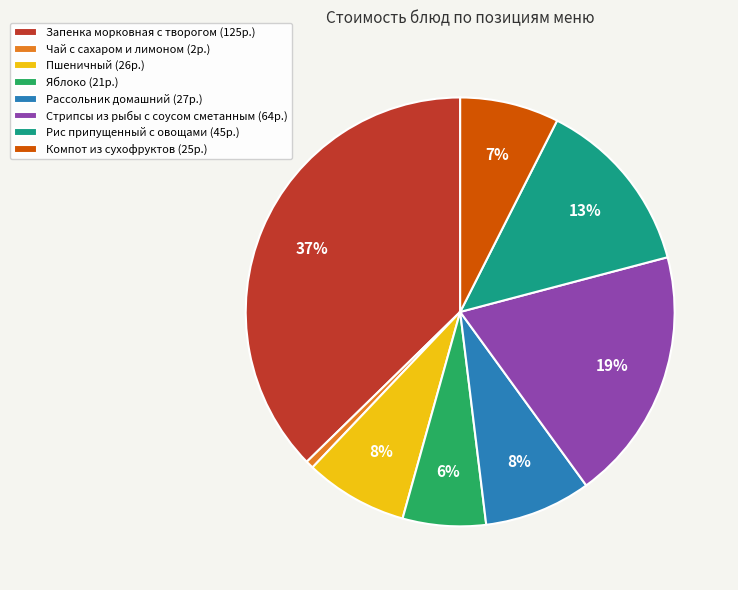

To the nearest percent, what is the combined percentage of Чай с сахаром и лимоном (2р.) and Яблоко (21р.)?

7%